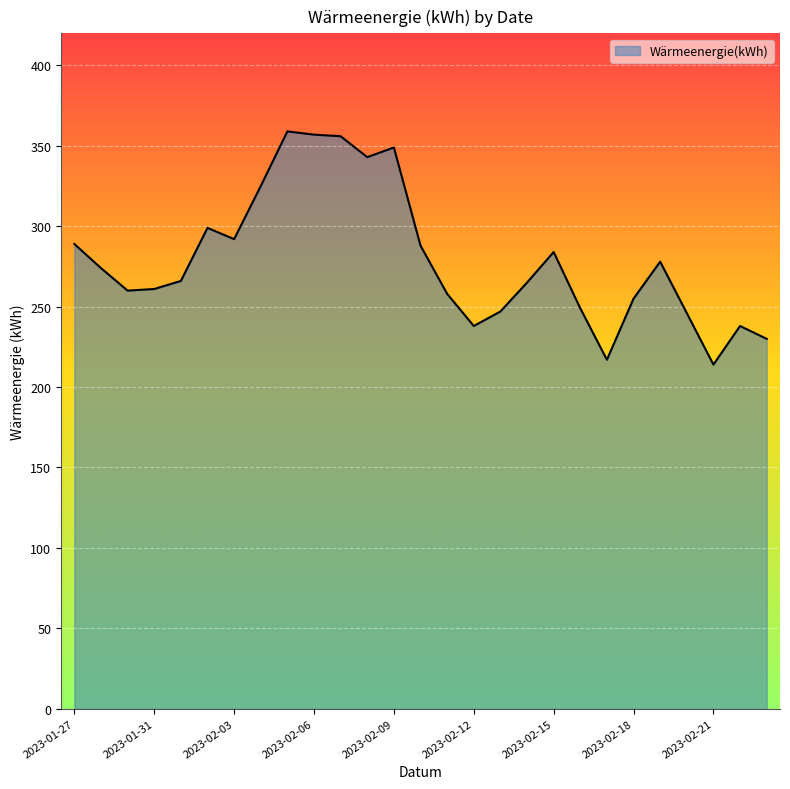

How many categories are shown in the chart?

27